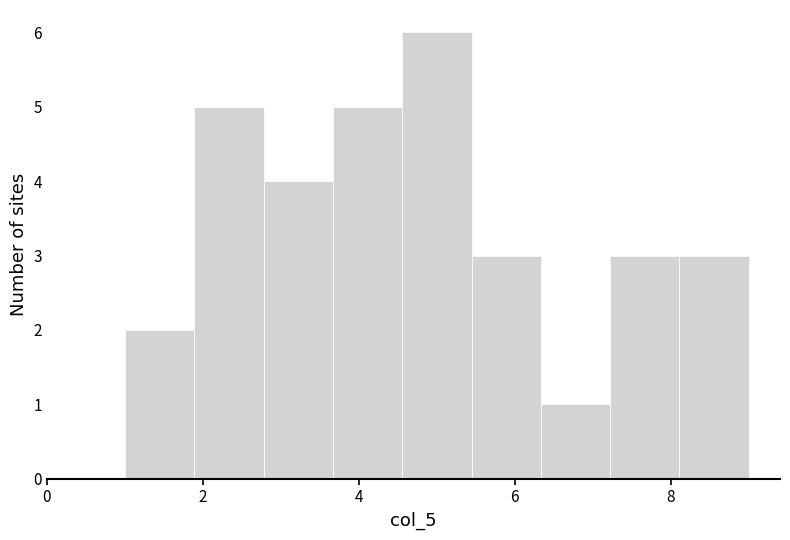

Reading left to right, transcribe this chart: for each bar, give the range it covers on the x-axis and its height. Neither the bar edges nor the heights are printed on the chart, so give them approximately, as read against the axes.

1.0 to 1.8: 2
1.8 to 2.8: 5
2.8 to 3.6: 4
3.6 to 4.6: 5
4.6 to 5.4: 6
5.4 to 6.4: 3
6.4 to 7.2: 1
7.2 to 8.2: 3
8.2 to 9.0: 3